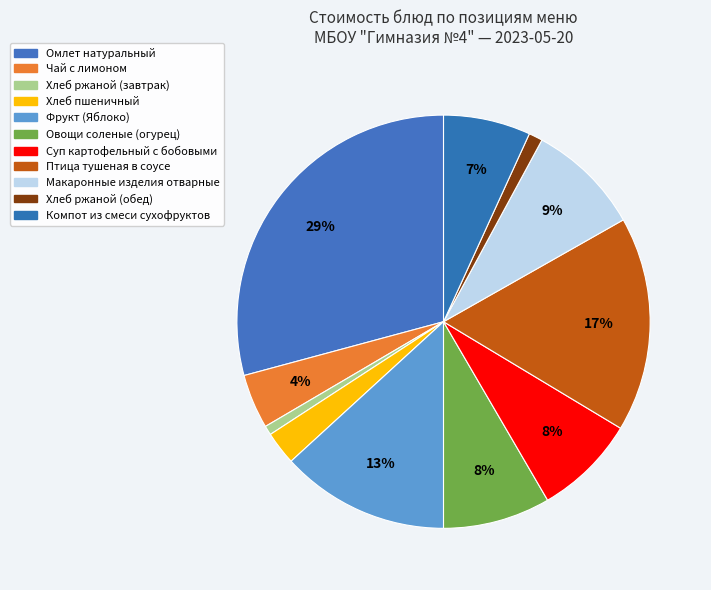

What is the change in value from Макаронные изделия отварные to Компот из смеси сухофруктов?

-2.8